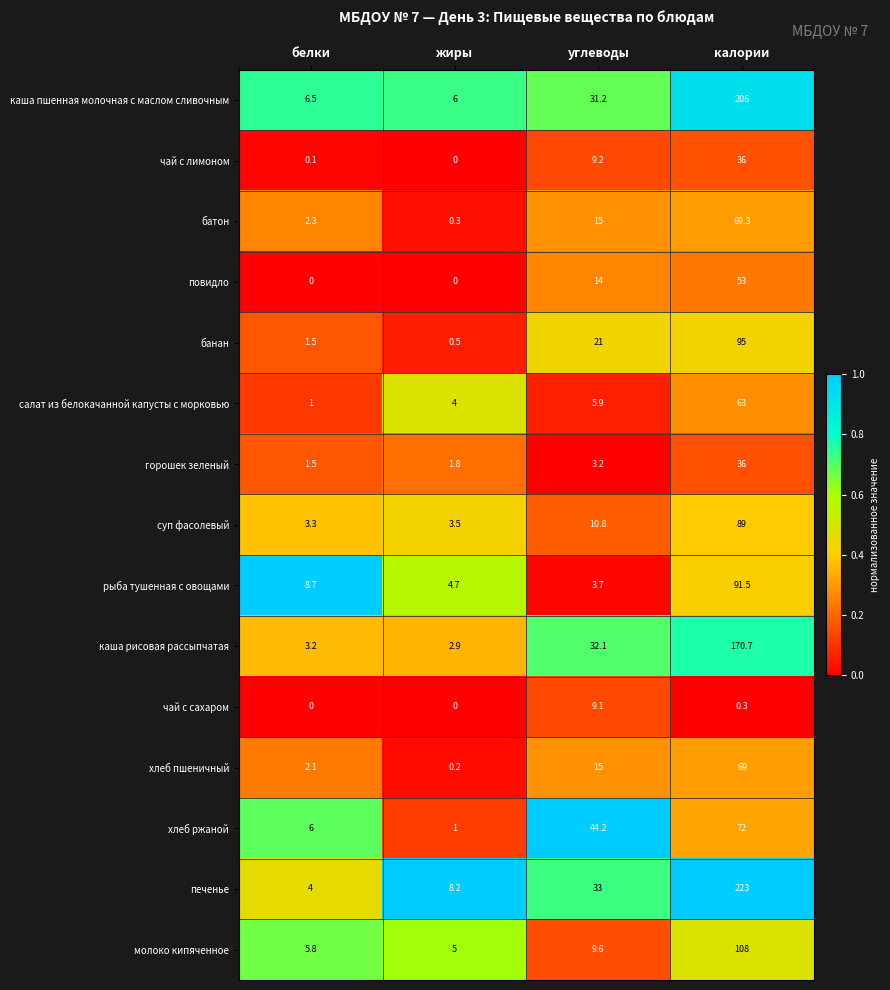

What is the lowest value of the каша пшенная молочная с маслом сливочным series?

6.0